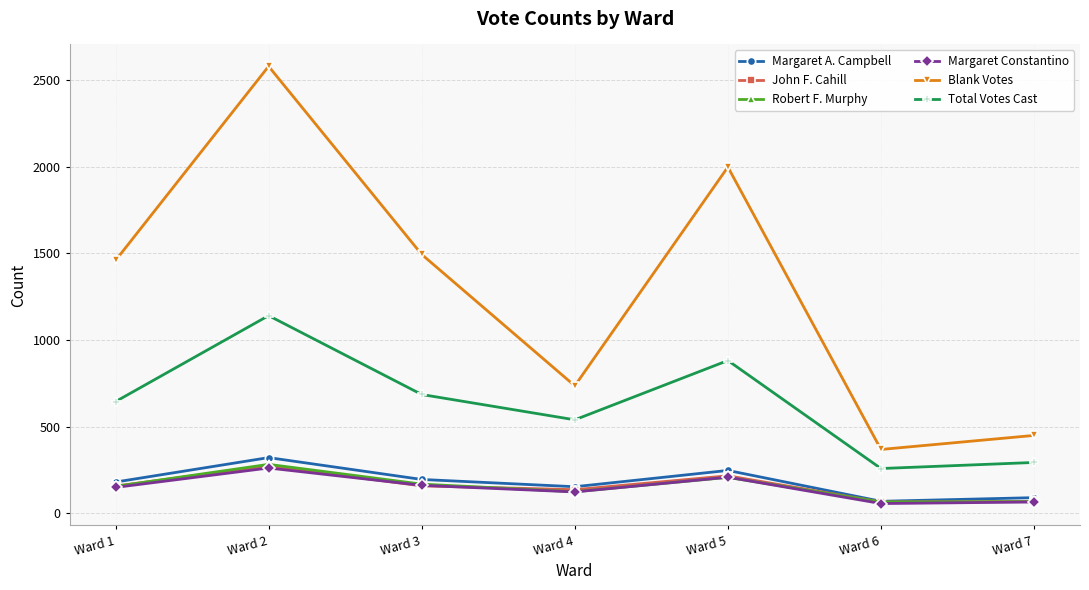

What is the difference between the highest and lowest values at Ward 6?

312